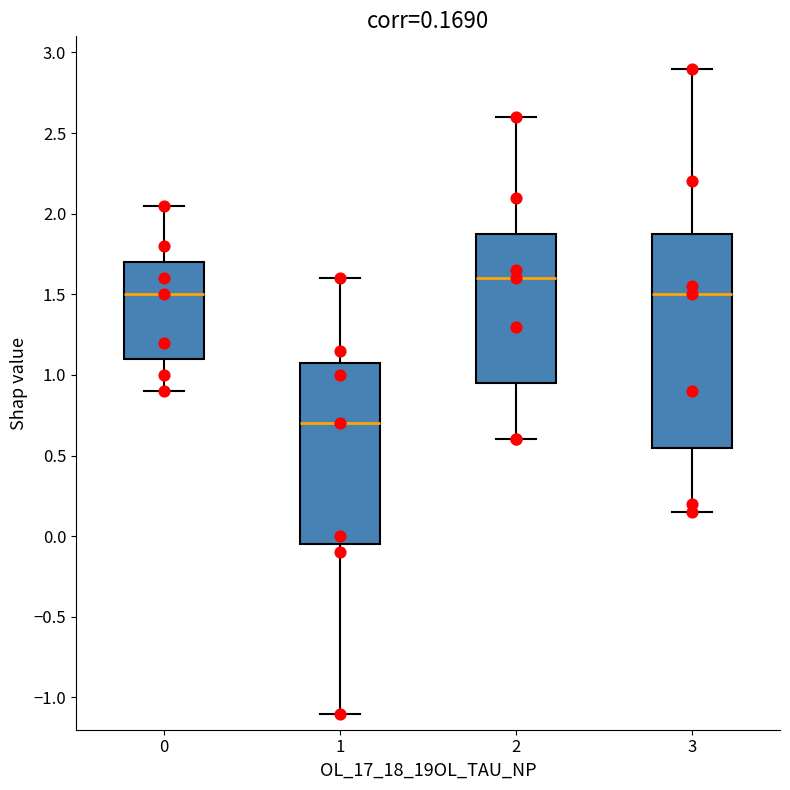

Comparing the boxes themselves (not the whiskers), which one is the tallest?

3